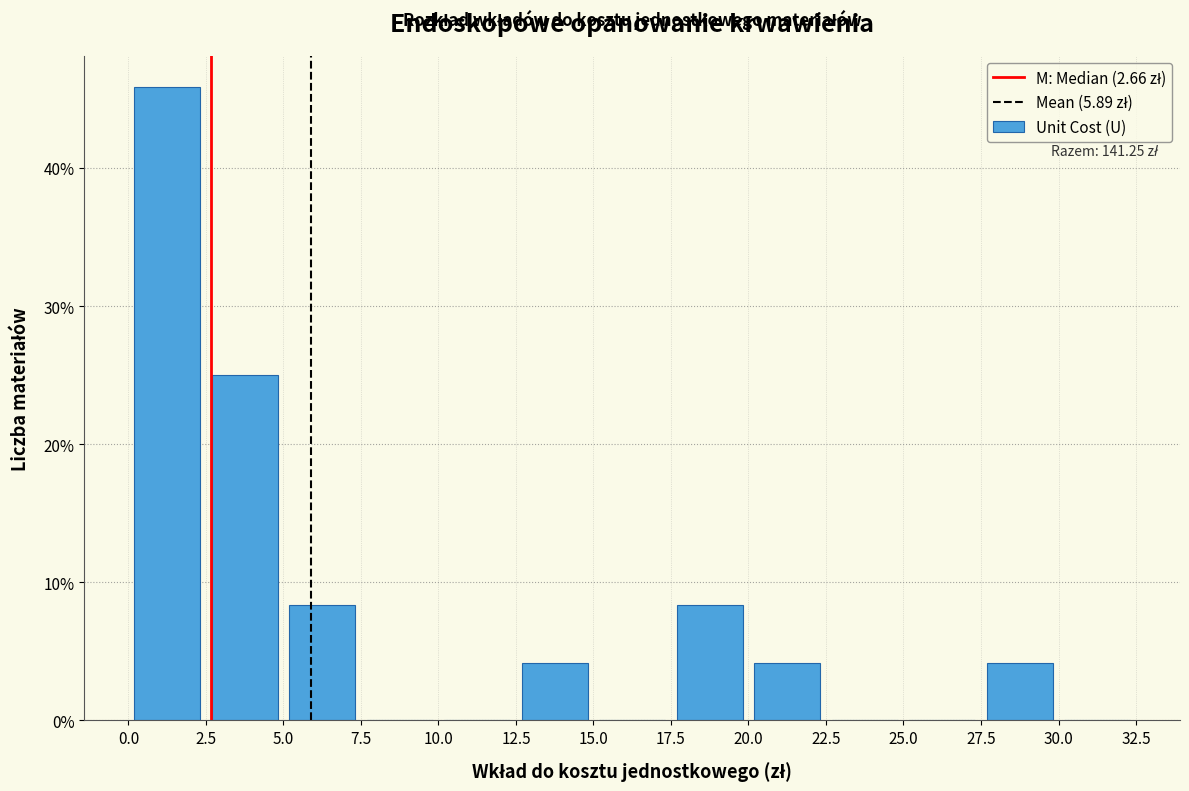

Over which range of the x-axis is the bar tallest?

0.0 to 2.5